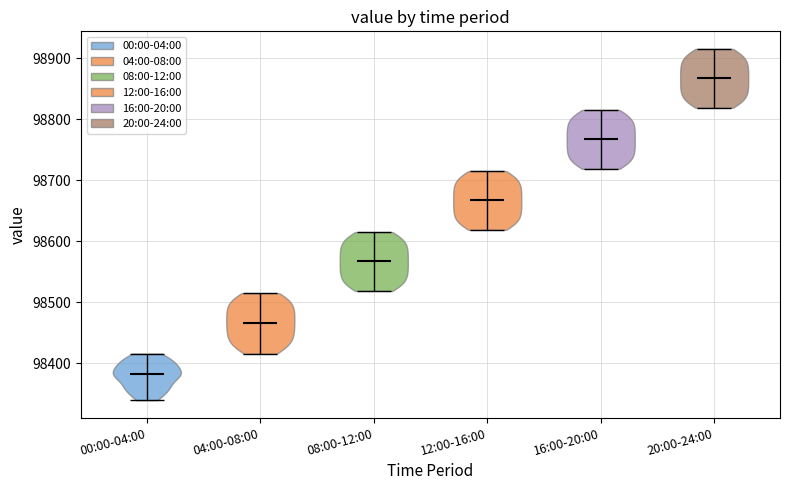

Which violin has the highest median line?

20:00-24:00